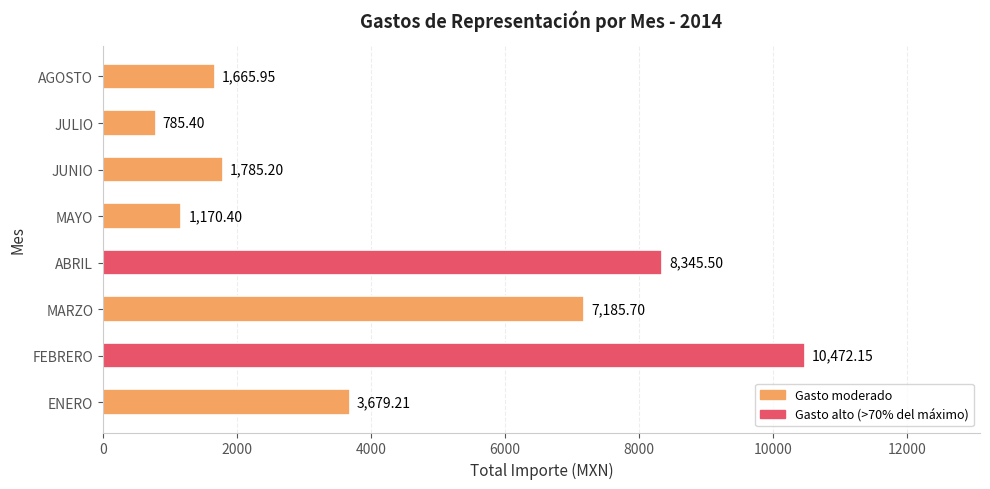

Which has a higher value, JUNIO or ENERO?

ENERO